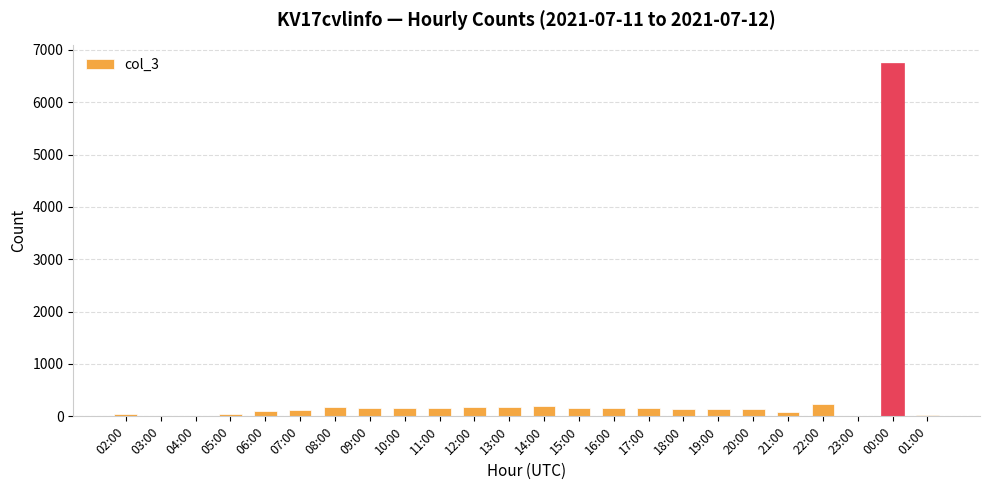

What is the sum of all values?

9483